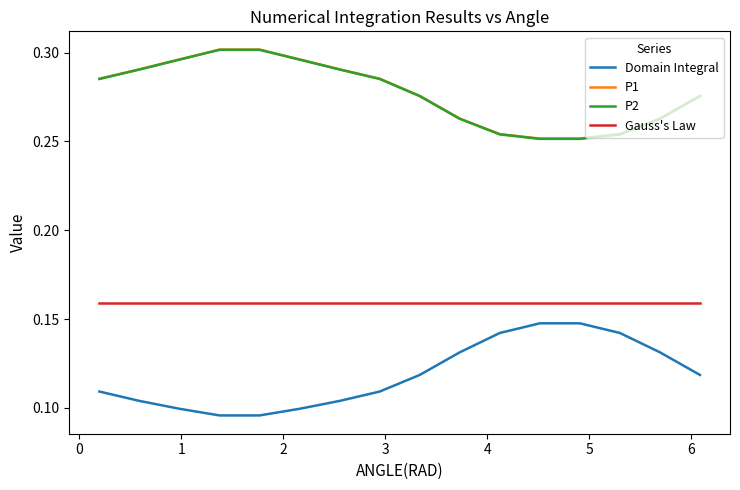

At how many categories does at least one series exceed 0?

16